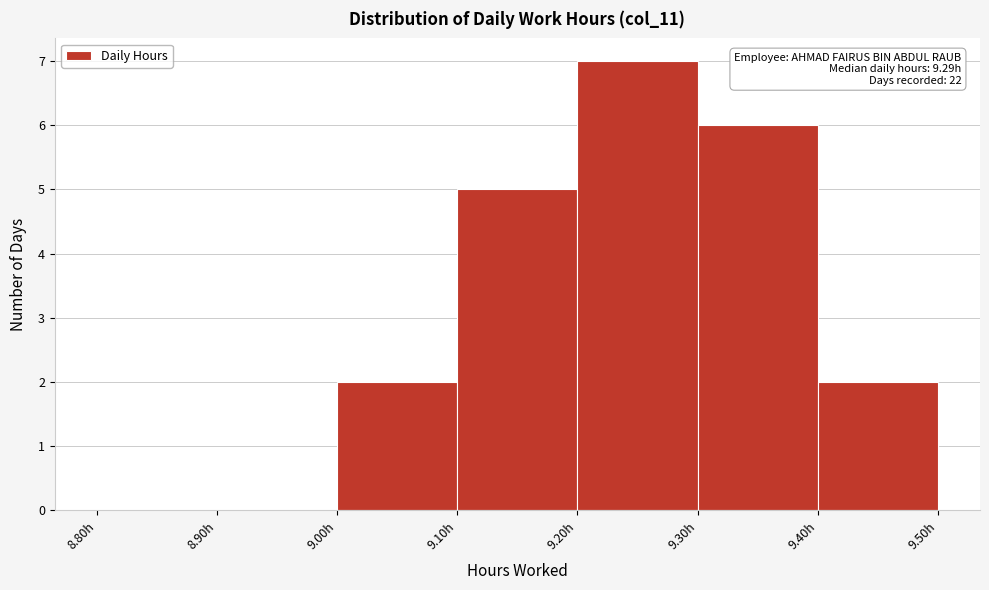

Over which range of the x-axis is the bar tallest?

9.2 to 9.3